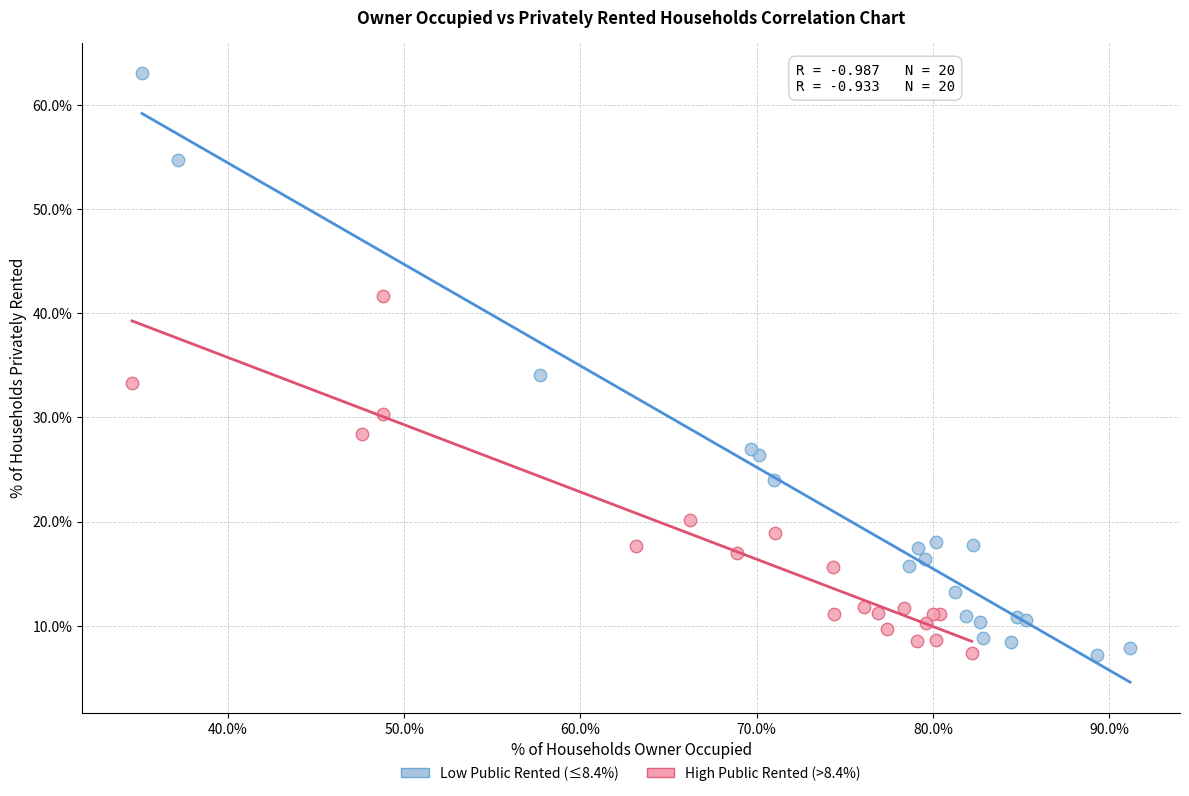

Which series contains the highest Y value?

Low Public Rented (≤8.4%)